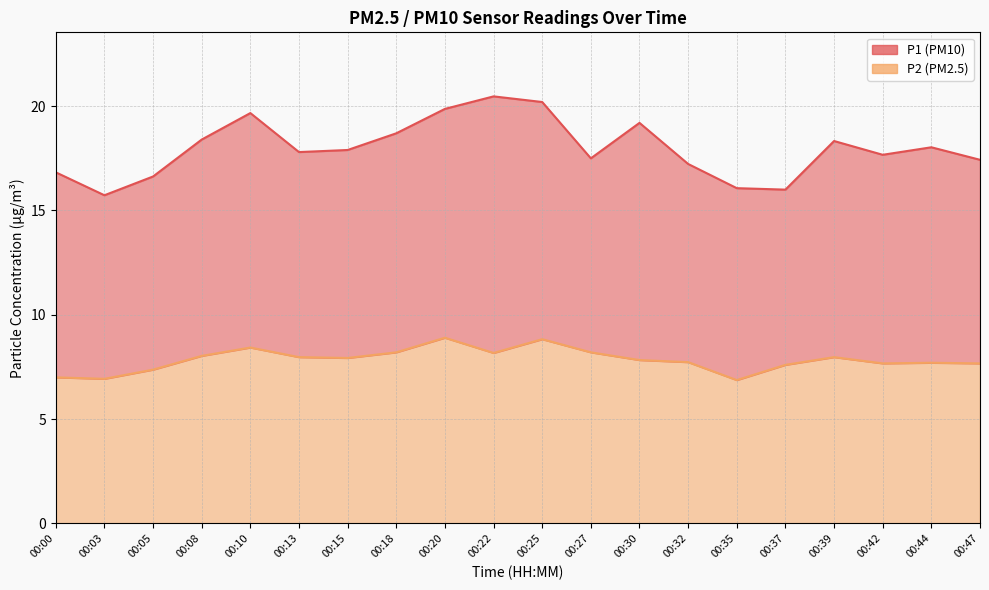

Reading left to right, what are all the values shown in this chart?

P1: 16.8	15.7	16.6	18.4	19.7	17.8	17.9	18.7	19.9	20.5	20.2	17.5	19.2	17.2	16.1	16.0	18.3	17.7	18.0	17.4
P2: 7.0	6.9	7.4	8.0	8.4	8.0	7.9	8.2	8.9	8.2	8.8	8.2	7.8	7.7	6.9	7.6	8.0	7.7	7.7	7.7